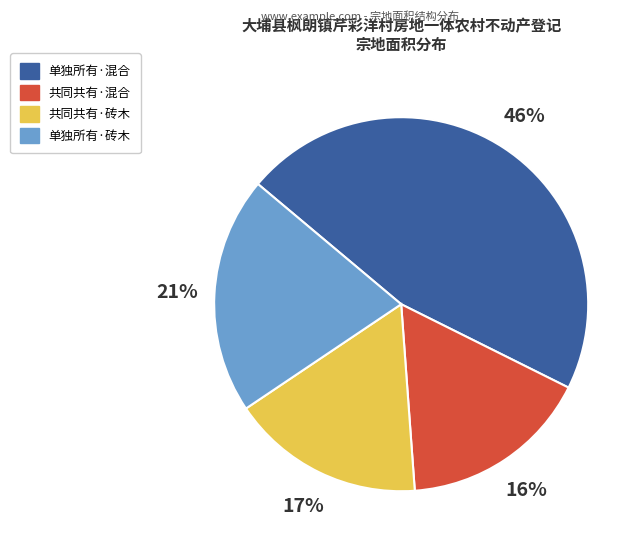

Is there any slice that represents more than half of the pie?

No